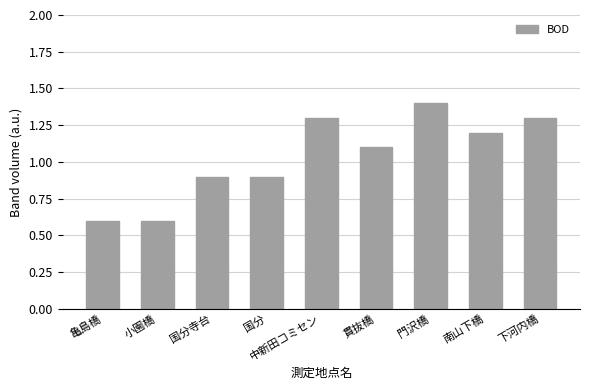

At which category does the chart reach its peak across all series?

門沢橋